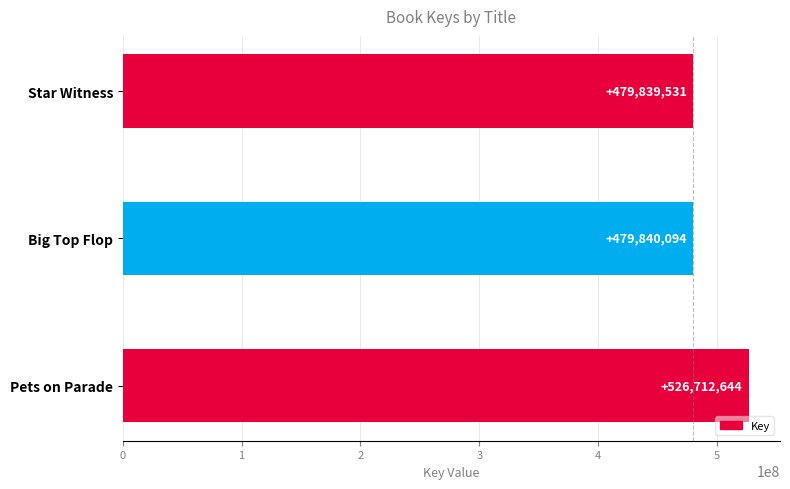

What is the greatest value displayed?

526712644